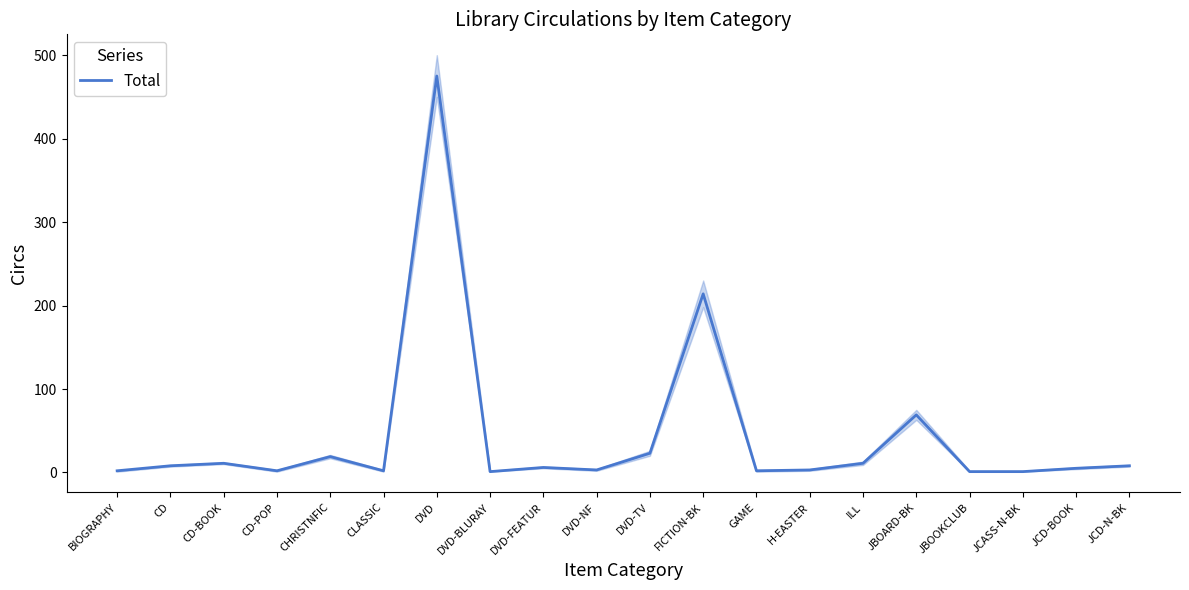

How many interior local peaks (higher than both neighbors) does the data have?

6